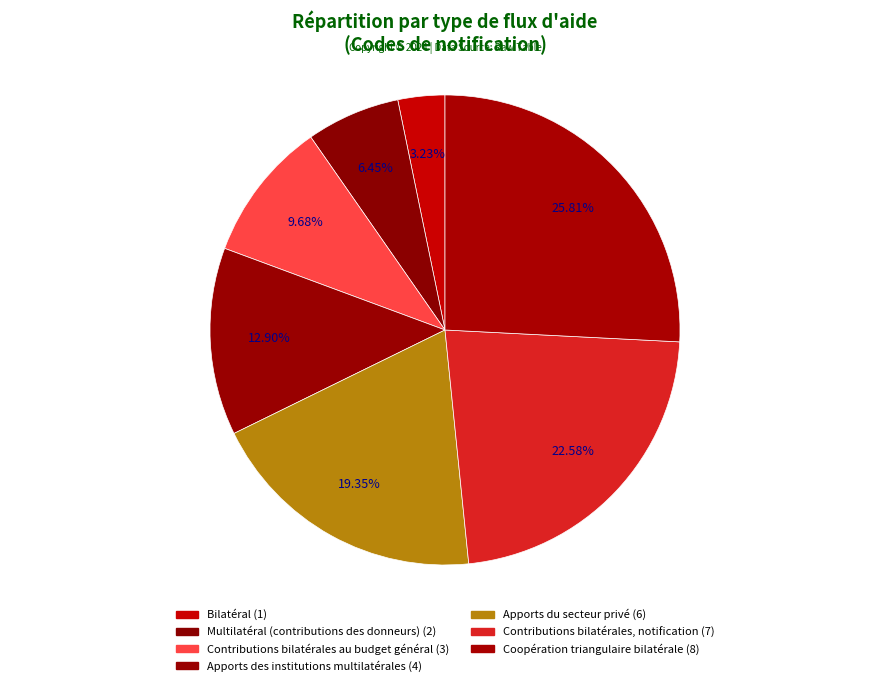

Which category has the smallest portion of the pie?

Bilatéral